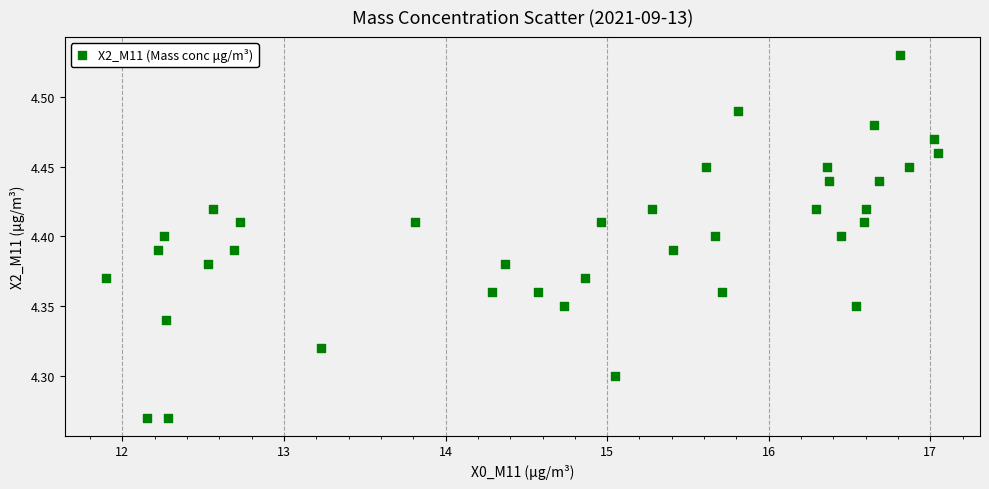

What is the range of Y values (max minus min)?

0.3